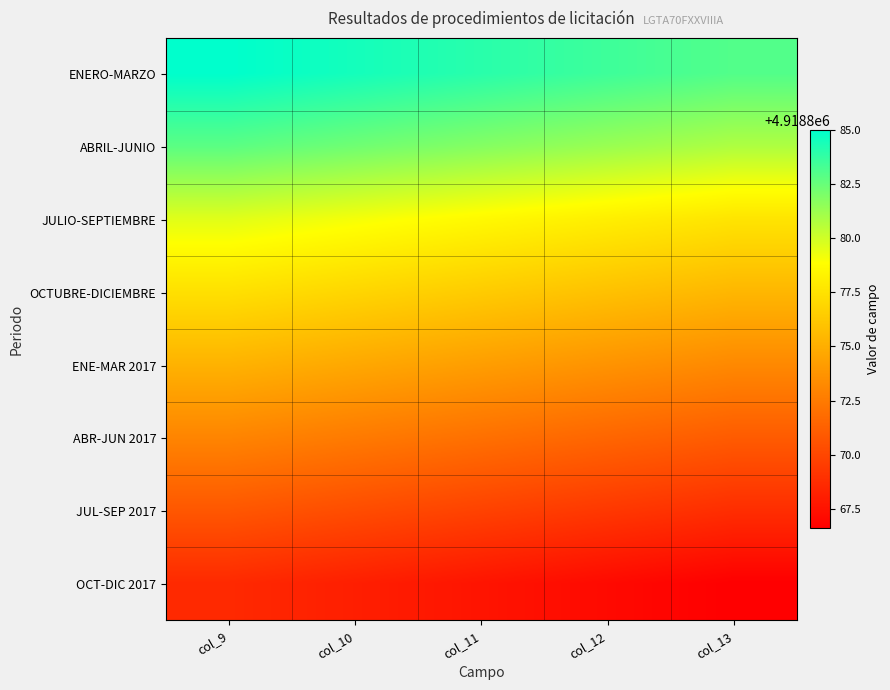

Reading left to right, transcribe all the data shown in this chart.

ENERO-MARZO: col_9=4918885.0	col_10=4918884.5	col_11=4918884.0	col_12=4918883.5	col_13=4918883.0
ABRIL-JUNIO: col_9=4918882.8	col_10=4918882.3	col_11=4918881.8	col_12=4918881.3	col_13=4918880.8
JULIO-SEPTIEMBRE: col_9=4918879.6	col_10=4918879.1	col_11=4918878.6	col_12=4918878.1	col_13=4918877.6
OCTUBRE-DICIEMBRE: col_9=4918877.4	col_10=4918876.9	col_11=4918876.4	col_12=4918875.9	col_13=4918875.4
ENE-MAR 2017: col_9=4918875.2	col_10=4918874.7	col_11=4918874.2	col_12=4918873.7	col_13=4918873.2
ABR-JUN 2017: col_9=4918873.0	col_10=4918872.5	col_11=4918872.0	col_12=4918871.5	col_13=4918871.0
JUL-SEP 2017: col_9=4918870.8	col_10=4918870.3	col_11=4918869.8	col_12=4918869.3	col_13=4918868.8
OCT-DIC 2017: col_9=4918868.6	col_10=4918868.1	col_11=4918867.6	col_12=4918867.1	col_13=4918866.6